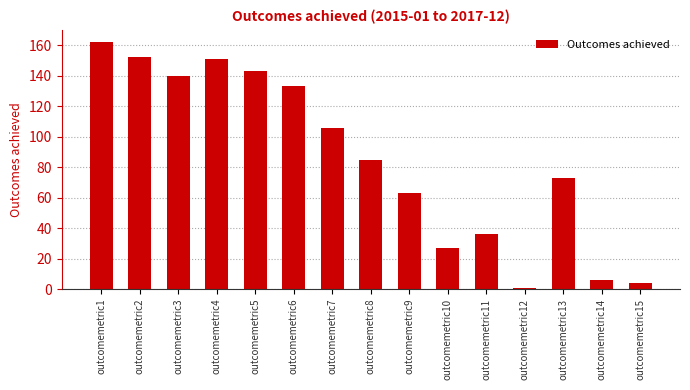

Are the bars grouped side by side (vs. stacked)?

No